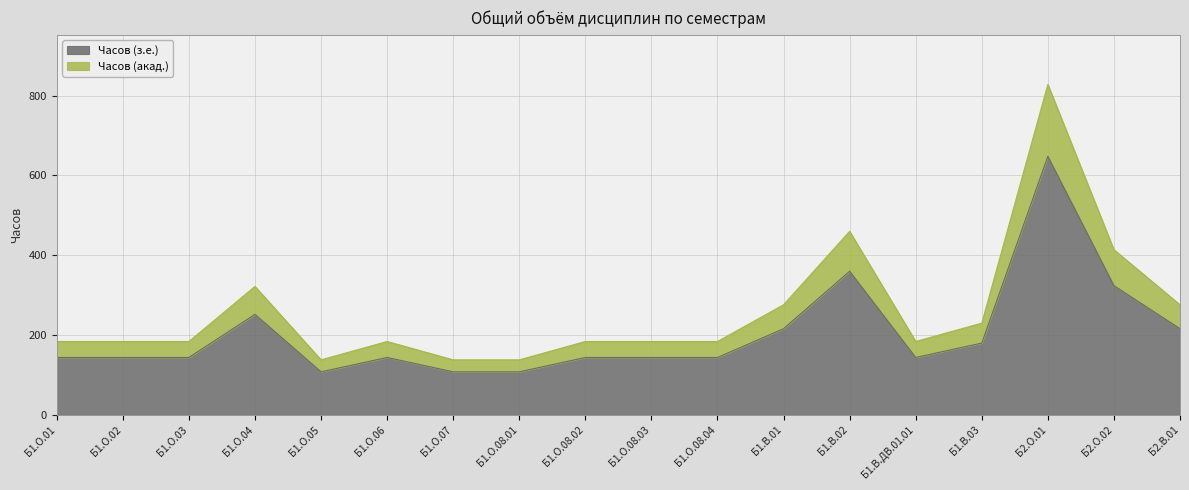

What are all the series names shown in the legend?

Часов (з.е.), Часов (акад.)